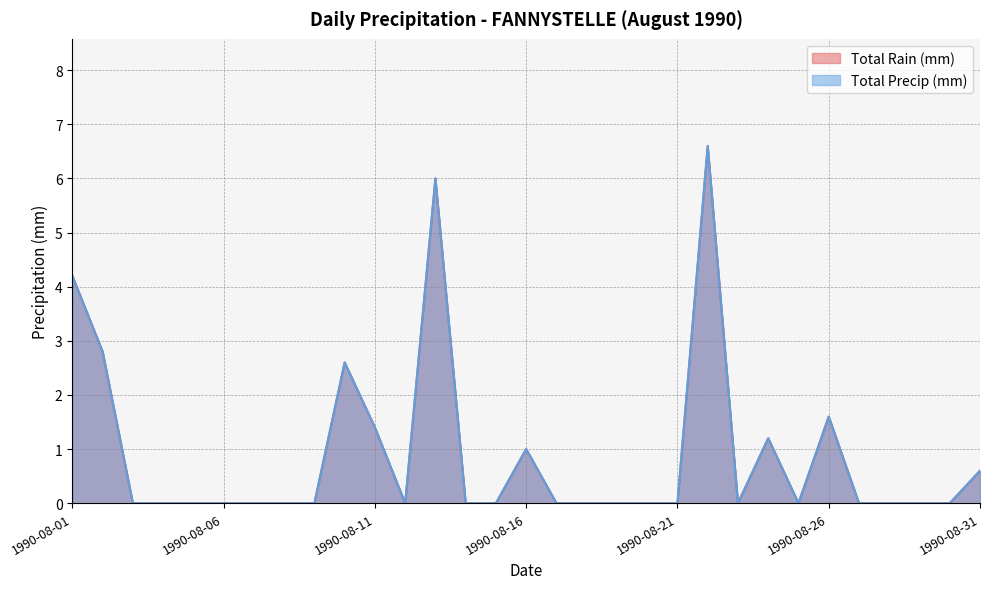

True or false: Total Rain (mm) has more than 2 points higher than both neighbors.

True